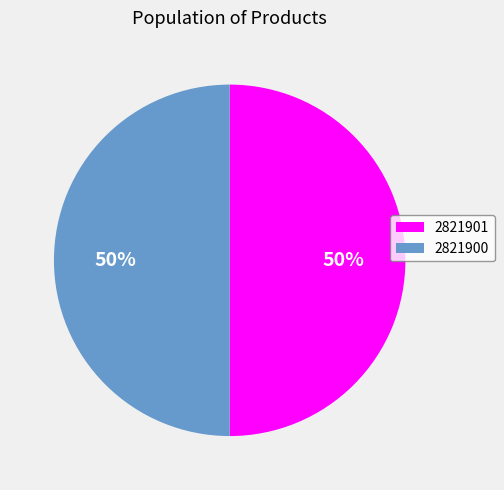

The 2821900 slice represents 64% of the pie. True or false?

False